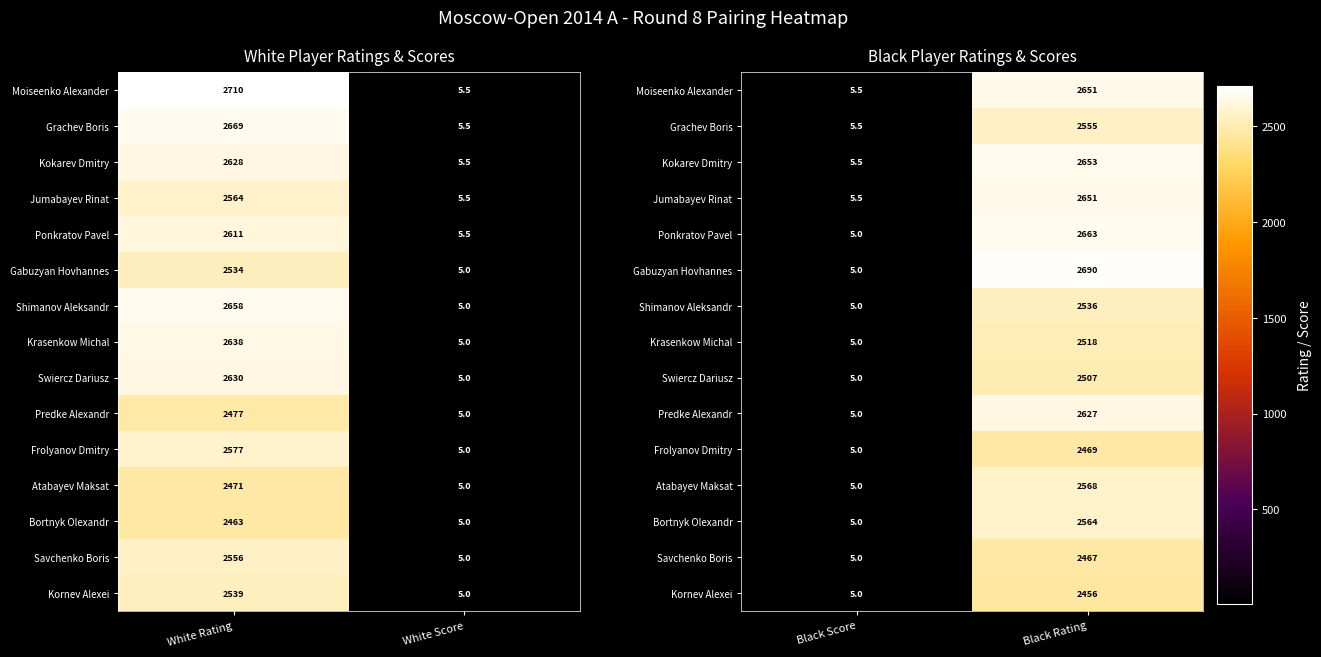

True or false: Jumabayev Rinat has a value of 1170.2 at Black Rating.

False